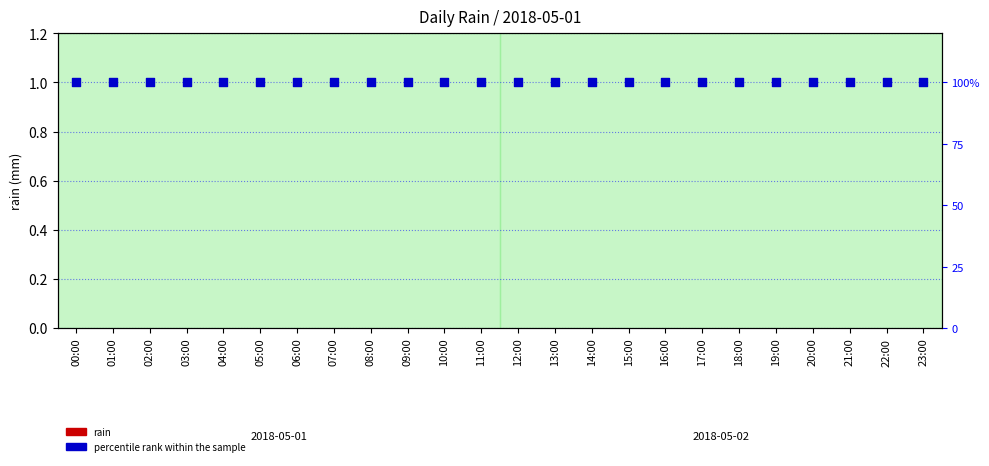

Which series has the largest Y range (max minus min)?

rain